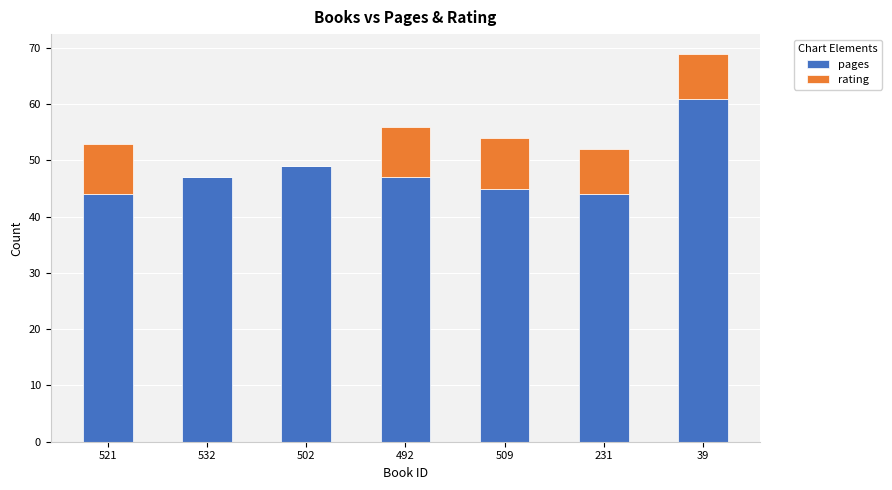

Where is pages nearest to the value 52?

502